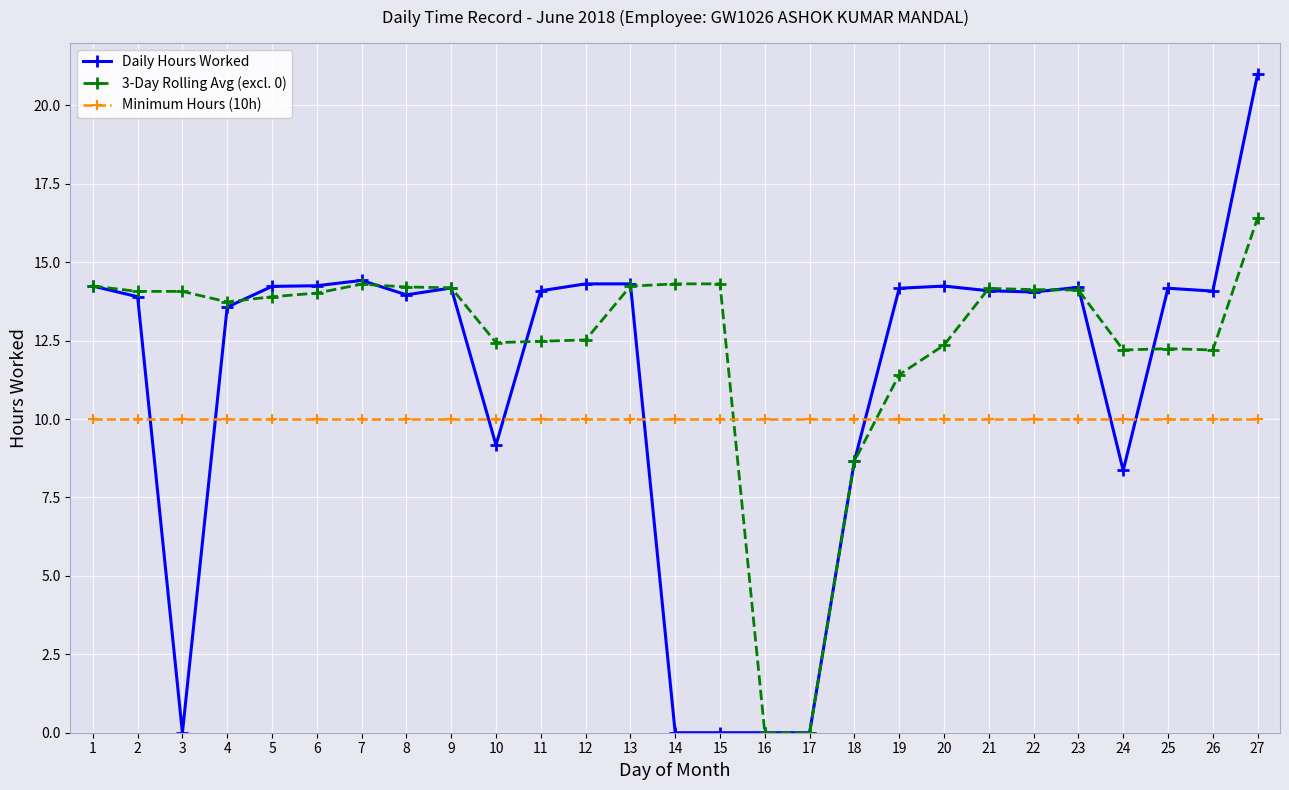

What is the total value across all series at 17?

10.0